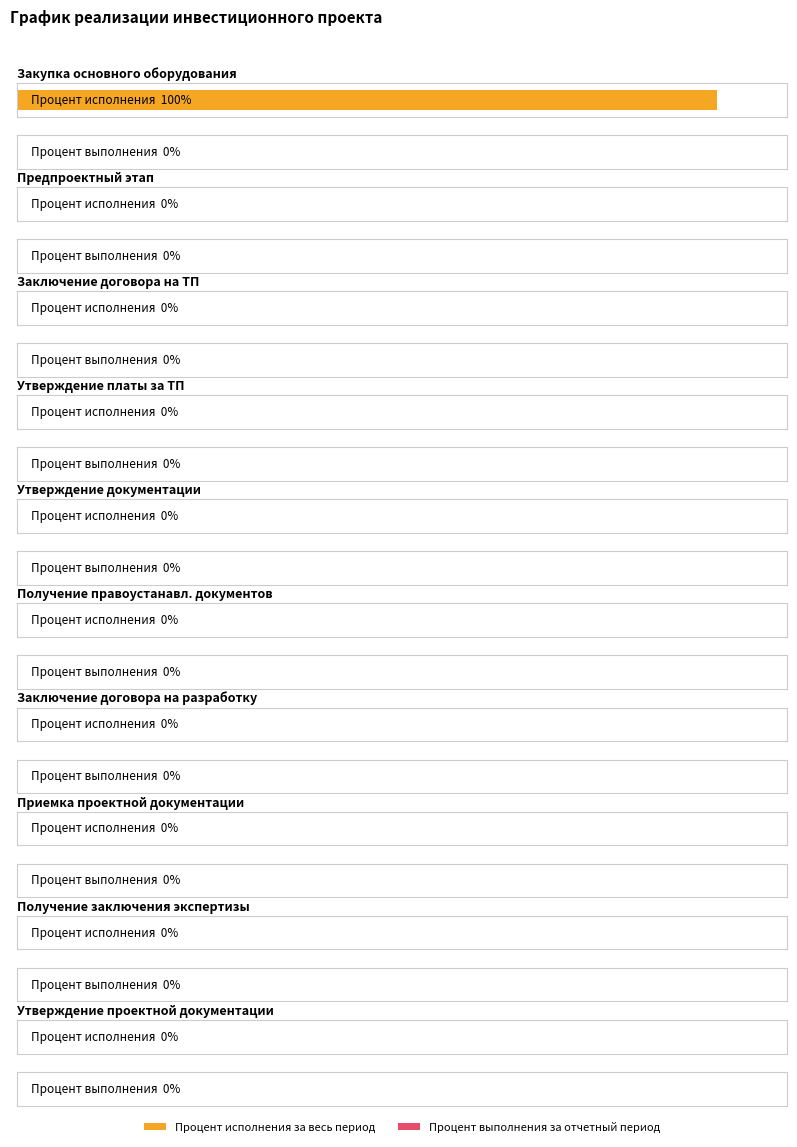

Which series has the largest range (max minus min)?

Процент исполнения за весь период